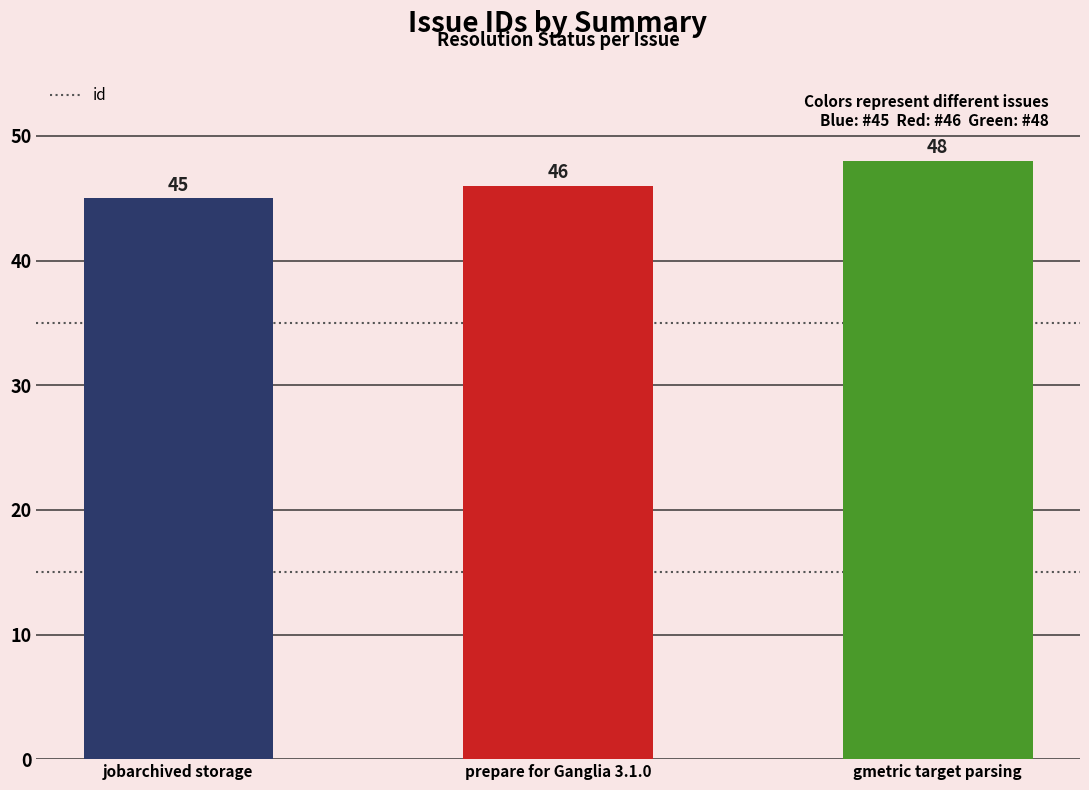

What is the sum of the values at prepare for Ganglia 3.1.0 and gmetric target parsing?

94